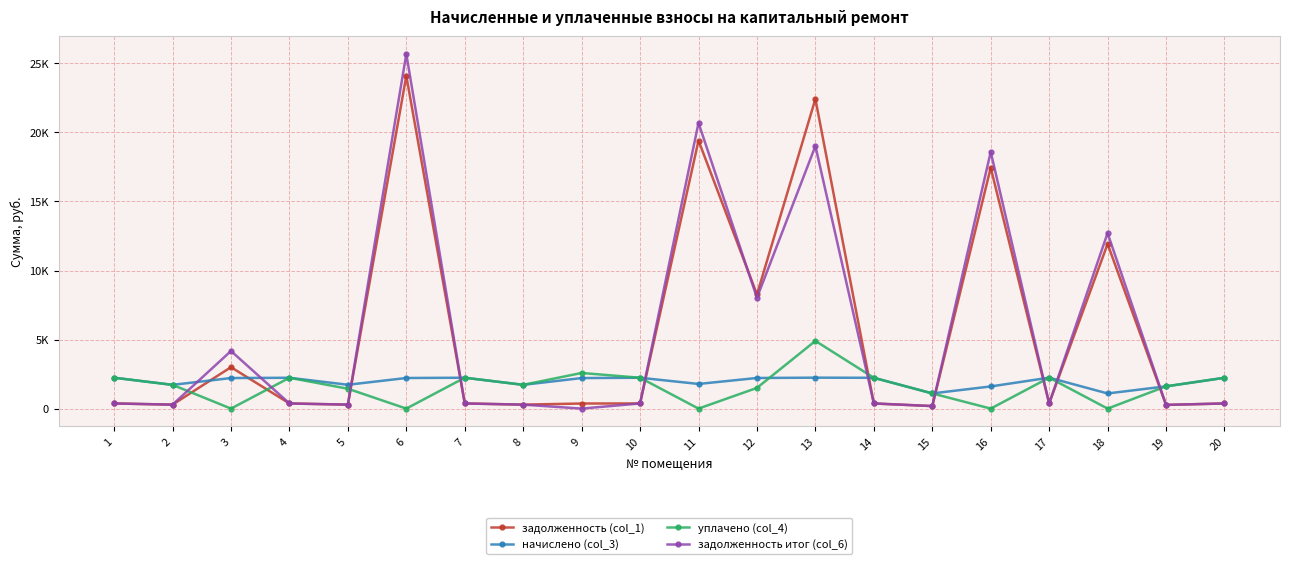

Reading left to right, what are all the values shown in this chart?

задолженность (col_1): 372.8	286.5	2999.9	372.1	287.7	24097.7	372.7	286.3	368.6	372.3	19412.7	8266.9	22424.1	371.8	183.2	17444.4	373.4	11924.2	268.5	372.0
начислено (col_3): 2236.6	1719.0	2212.9	2232.5	1726.3	2216.2	2236.2	1721.2	2211.4	2234.0	1785.3	2217.2	2240.2	2230.7	1099.5	1604.3	2240.2	1096.6	1611.2	2232.2
уплачено (col_4): 2236.6	1719.0	0.0	2232.5	1438.6	0.0	2236.2	1720.9	2580.0	2234.0	0.0	1500.0	4902.0	2230.2	1099.5	0.0	2240.2	0.0	1611.2	2232.2
задолженность итог (col_6): 372.8	286.5	4171.7	372.1	287.7	25683.6	372.7	286.9	0.0	372.3	20690.2	8027.9	19015.1	371.8	183.7	18592.4	373.4	12709.0	268.5	372.0